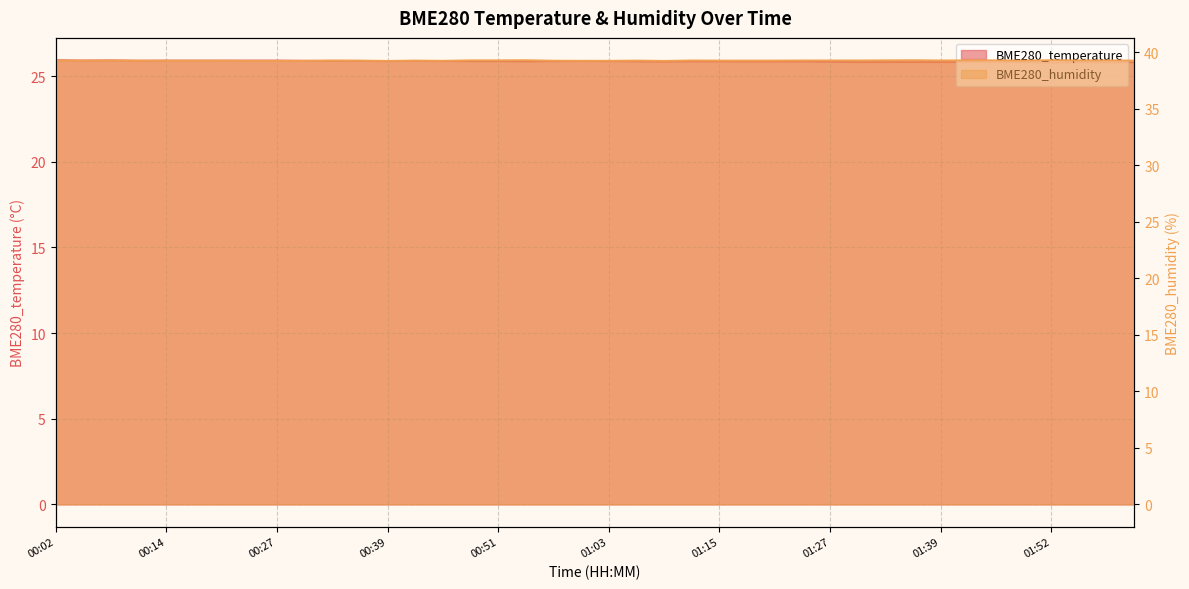

Rank the categories by BME280_humidity value from highest to lowest.

00:54, 01:36, 01:52, 00:48, 00:51, 01:33, 01:42, 01:45, 00:33, 01:12, 01:24, 01:27, 01:30, 01:39, 01:55, 01:58, 00:02, 00:05, 00:08, 00:11, 00:36, 00:42, 01:06, 01:15, 01:18, 01:21, 01:48, 02:01, 00:57, 00:14, 00:17, 00:21, 00:45, 01:00, 01:03, 00:24, 00:27, 00:30, 00:39, 01:09